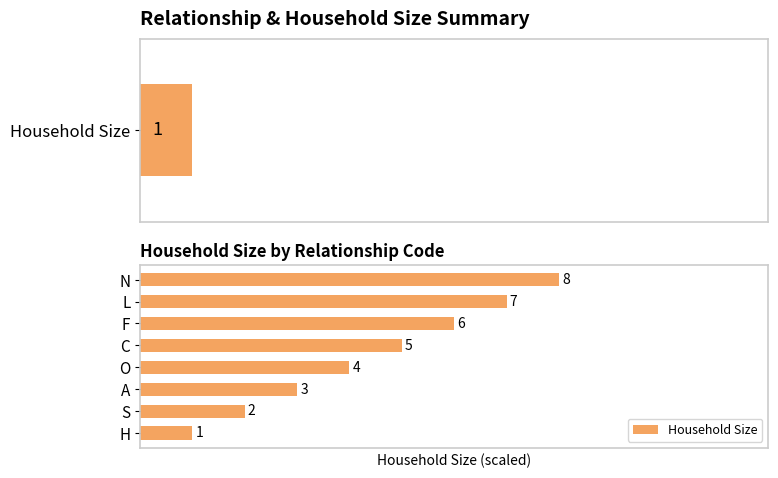

The value at 7 is 113.2. True or false?

False